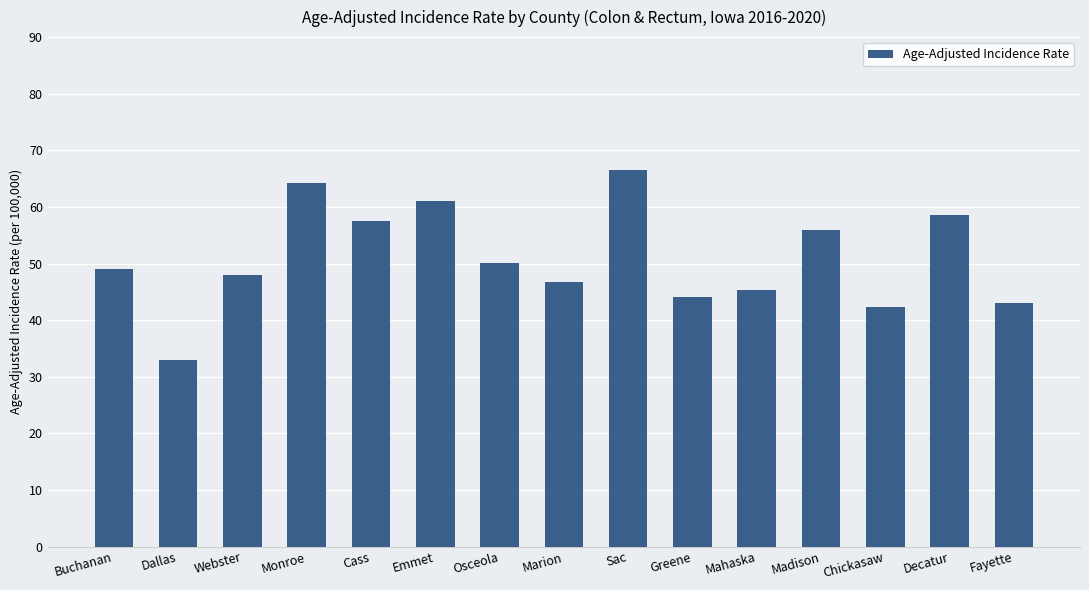

How many bars are there in total?

15